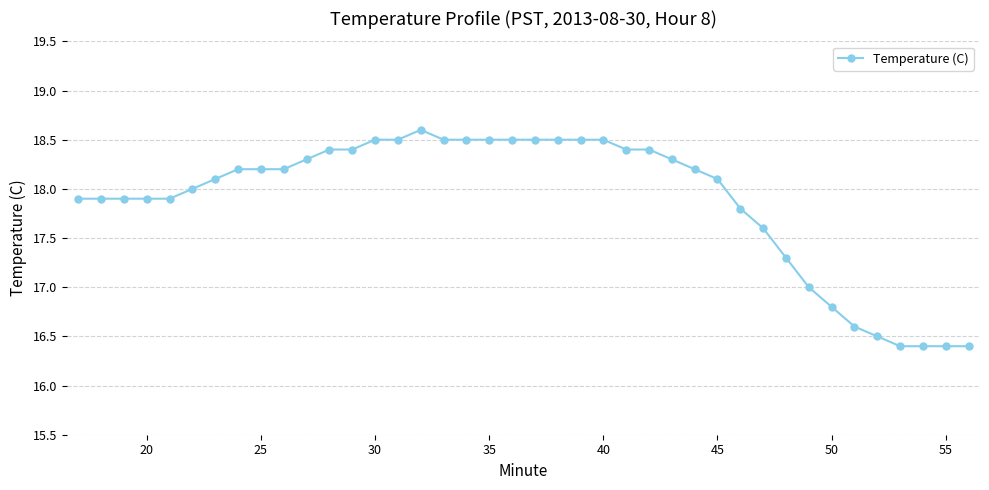

True or false: the data has more than 0 interior local peaks.

True